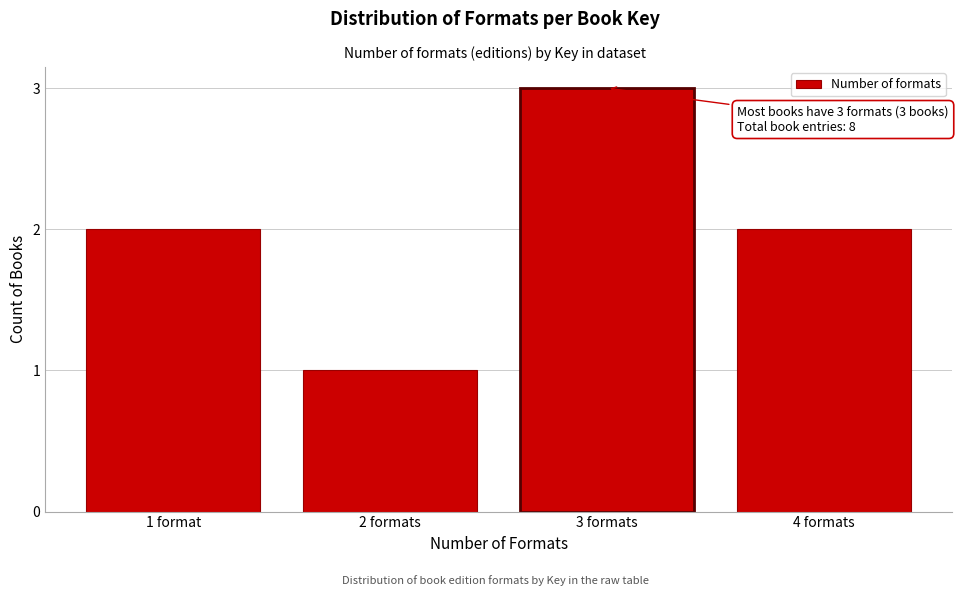

Reading right to left, what are all the values shown in this chart?

4 formats=2	3 formats=3	2 formats=1	1 format=2